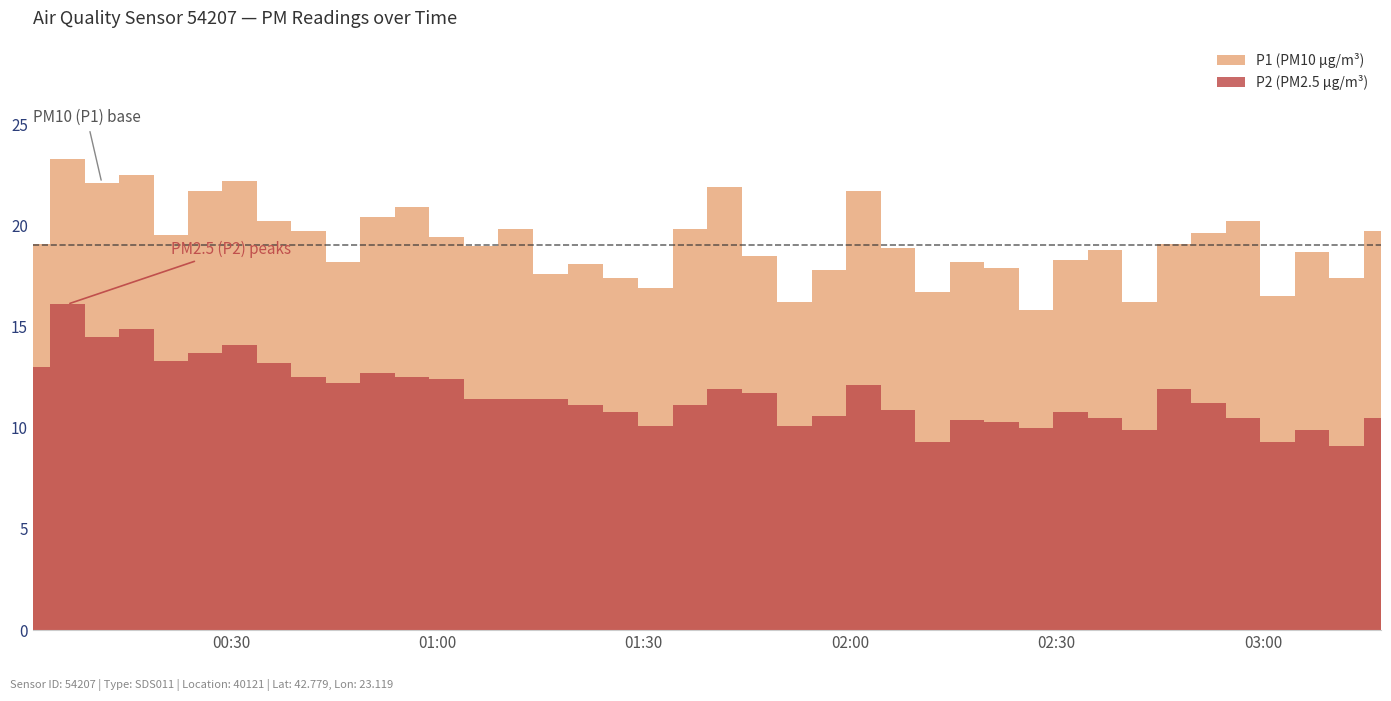

What are all the series names shown in the legend?

P1, P2